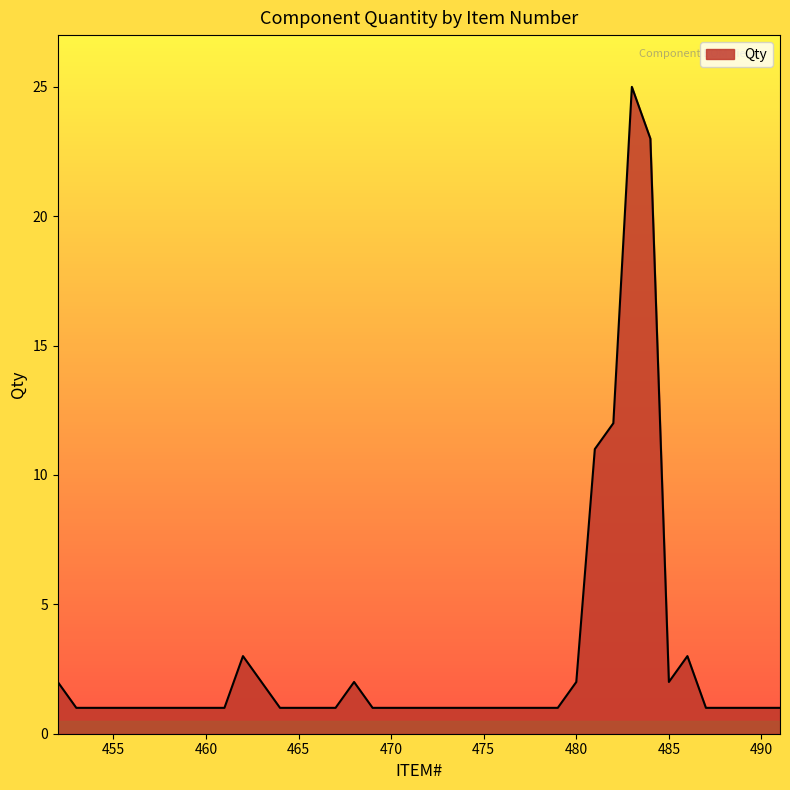

What is the average value?

3